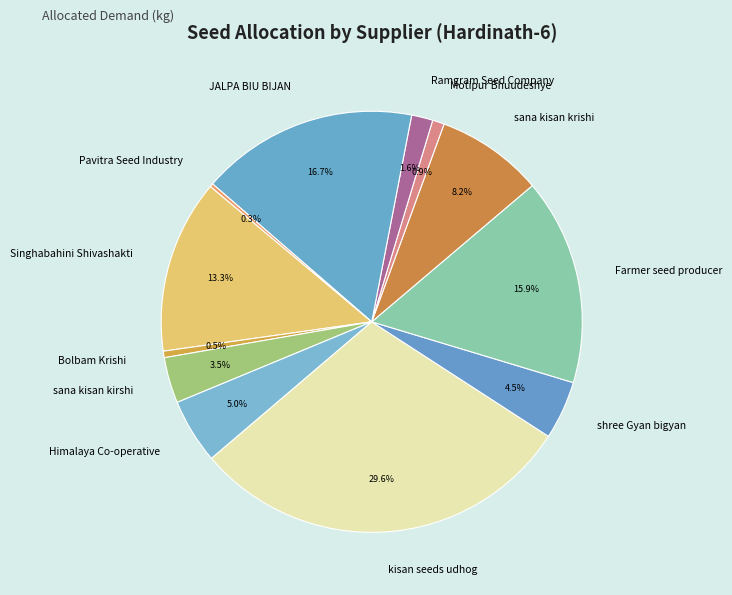

Is it true that Motipur Bhuudeshye is 11% of the pie?

False